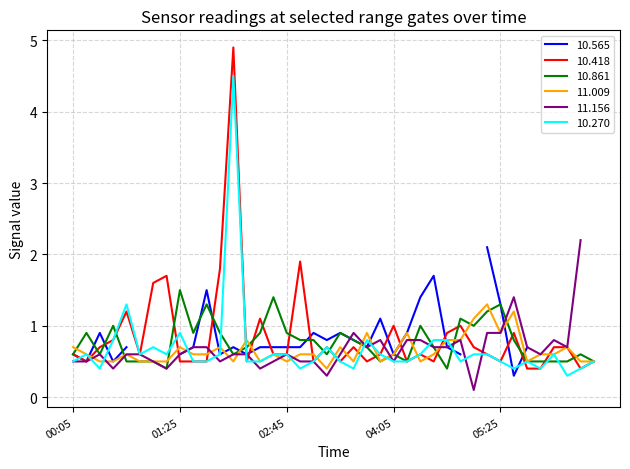

True or false: 11.009 and 10.861 cross at least once.

True